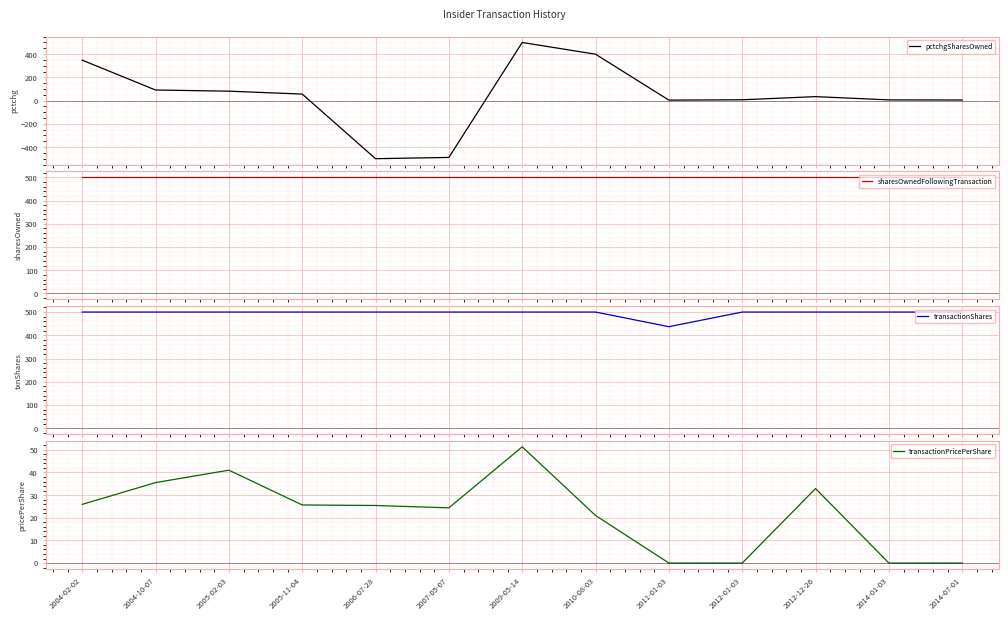

What is the label of the 6th point from the left?

2007-05-07